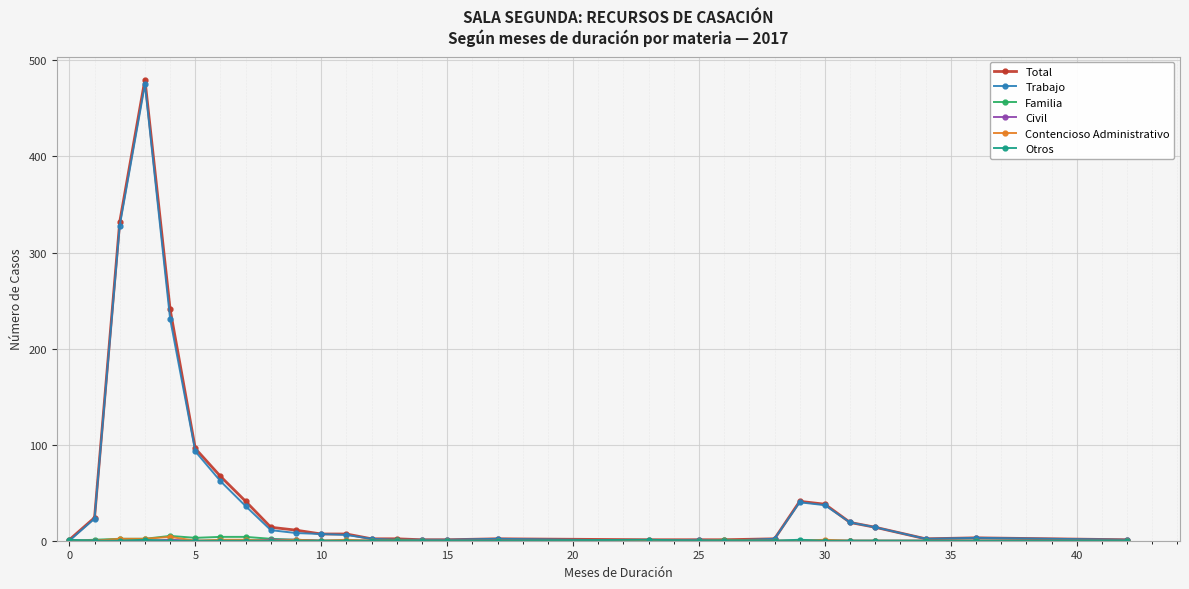

True or false: Total has more than 2 points higher than both neighbors.

True